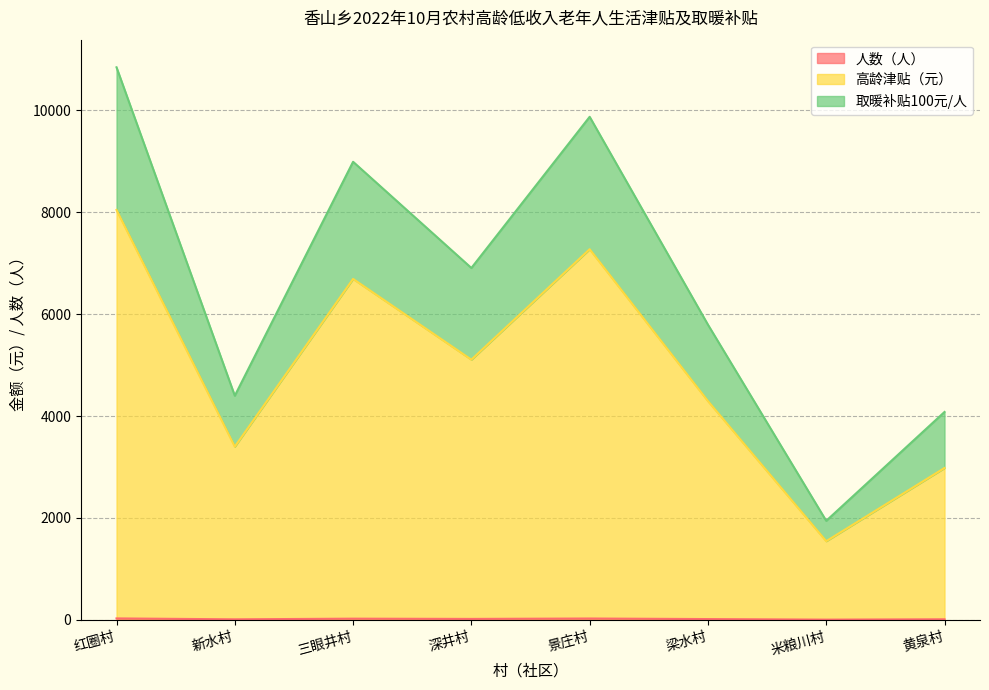

What is the spread (max minus min) of values at 梁水村?

5780